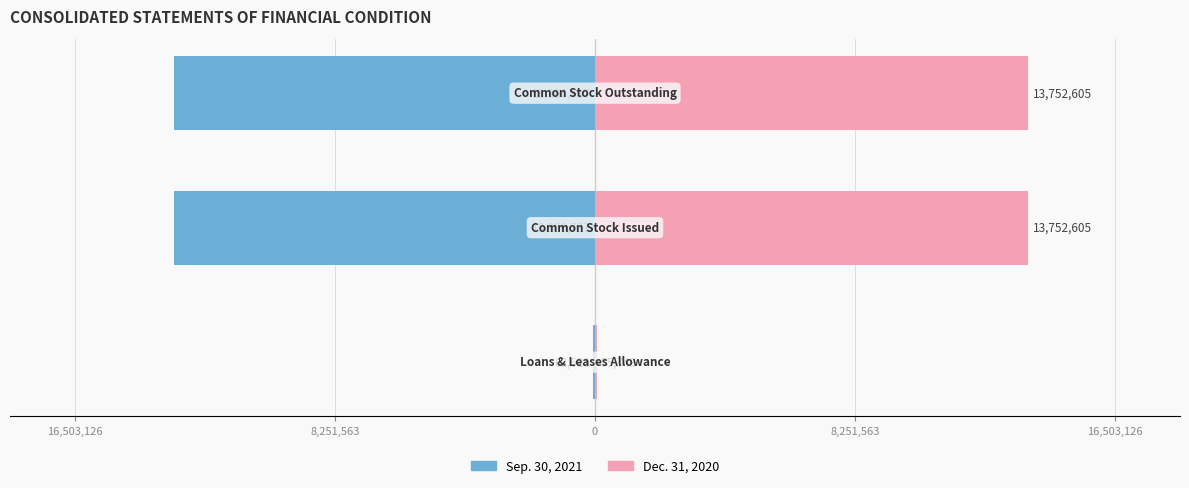

Rank the series by their average value, from lowest to highest.

Sep. 30, 2021, Dec. 31, 2020